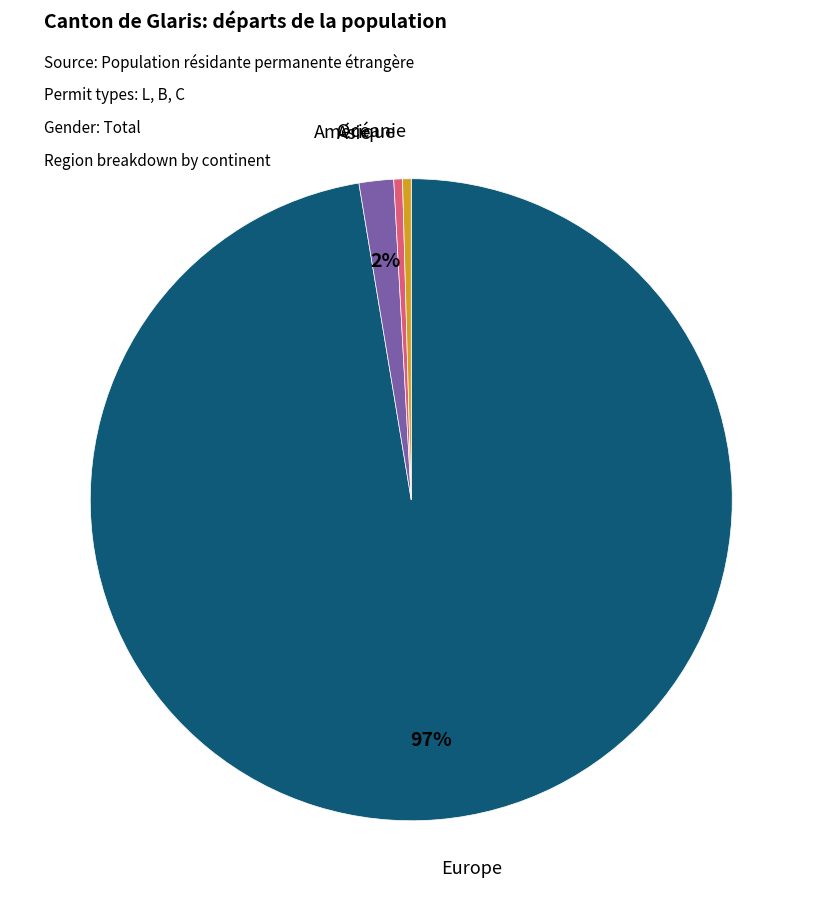

Between Amérique and Europe, which is larger?

Europe